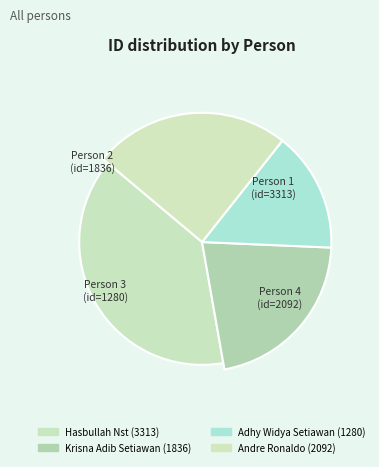

To the nearest percent, what portion does Hasbullah Nst represent?

39%